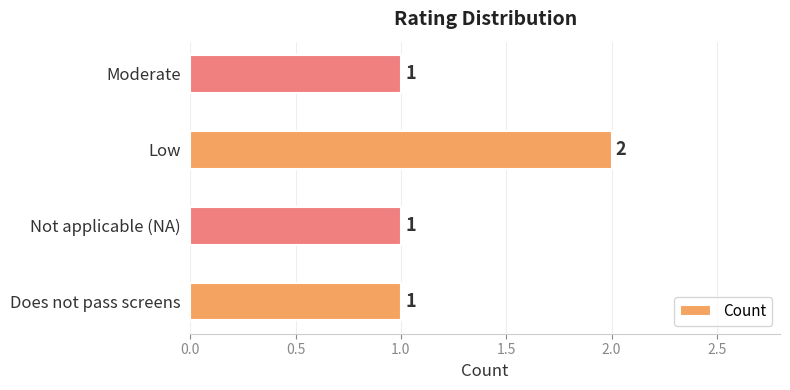

What is the maximum value shown in the chart?

2